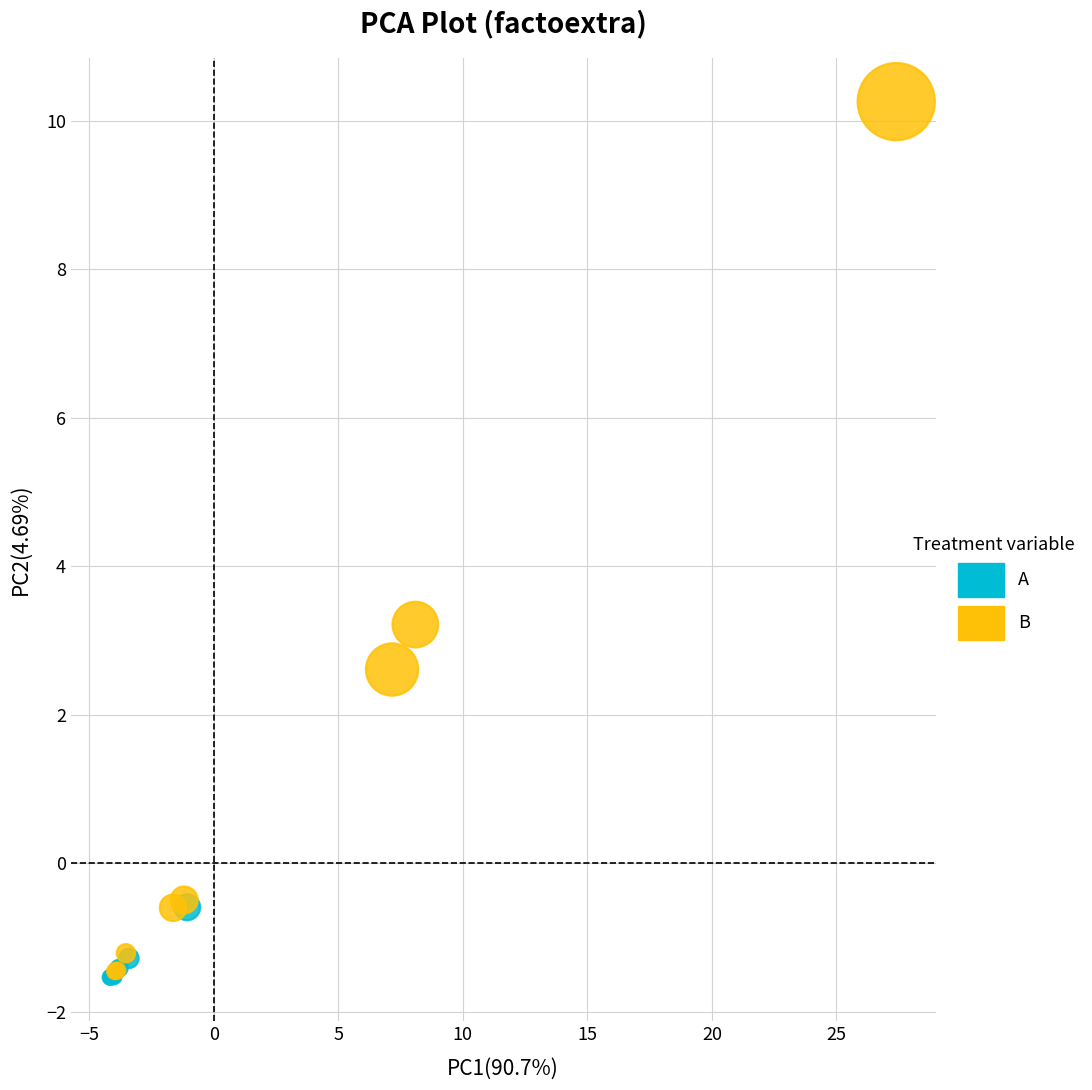

Which series has the largest Y range (max minus min)?

B